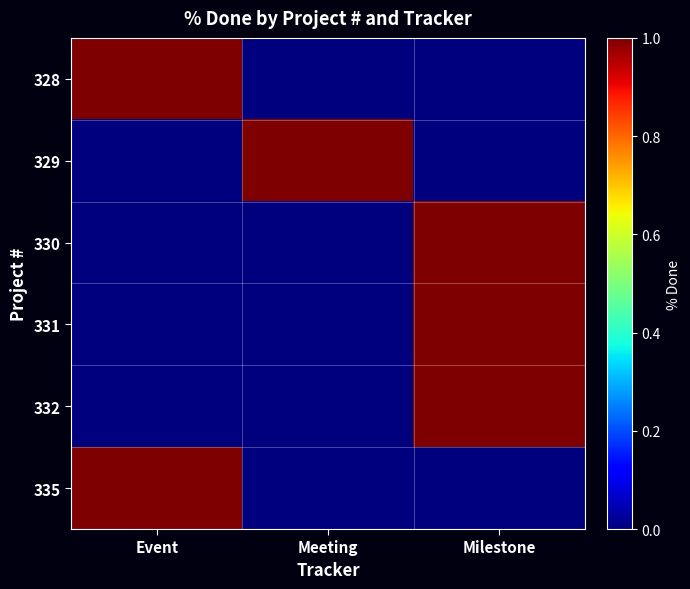

What is the maximum value shown in the chart?

1